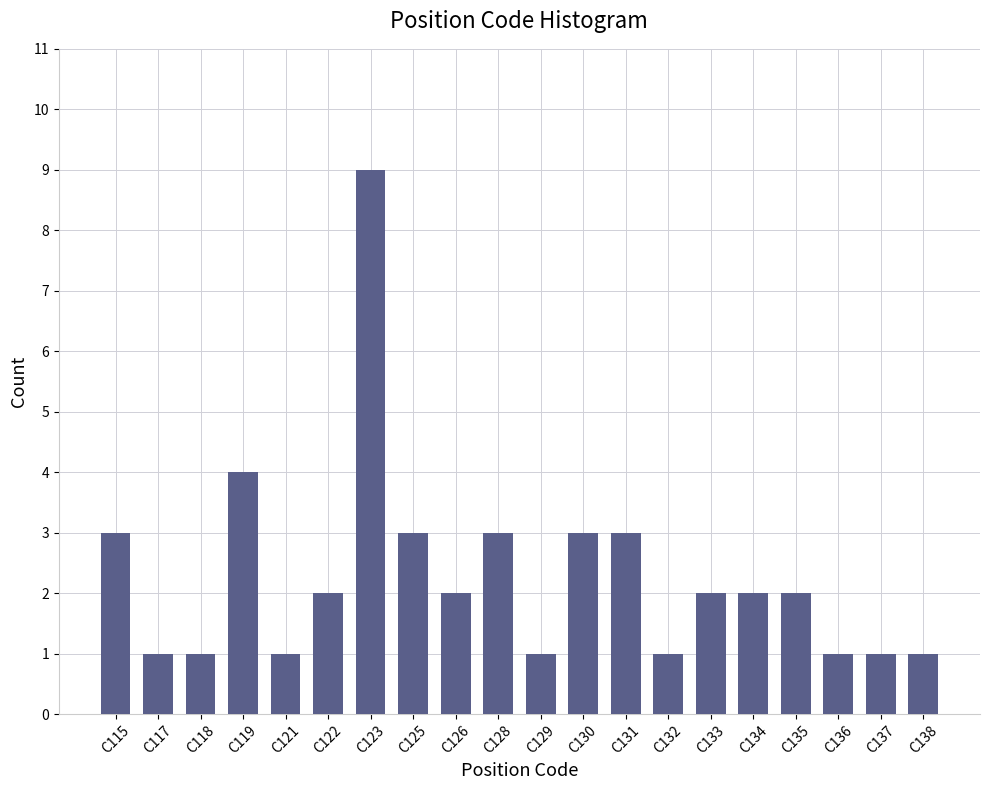

Reading left to right, list all the values displayed in this chart.

C115=3	C117=1	C118=1	C119=4	C121=1	C122=2	C123=9	C125=3	C126=2	C128=3	C129=1	C130=3	C131=3	C132=1	C133=2	C134=2	C135=2	C136=1	C137=1	C138=1